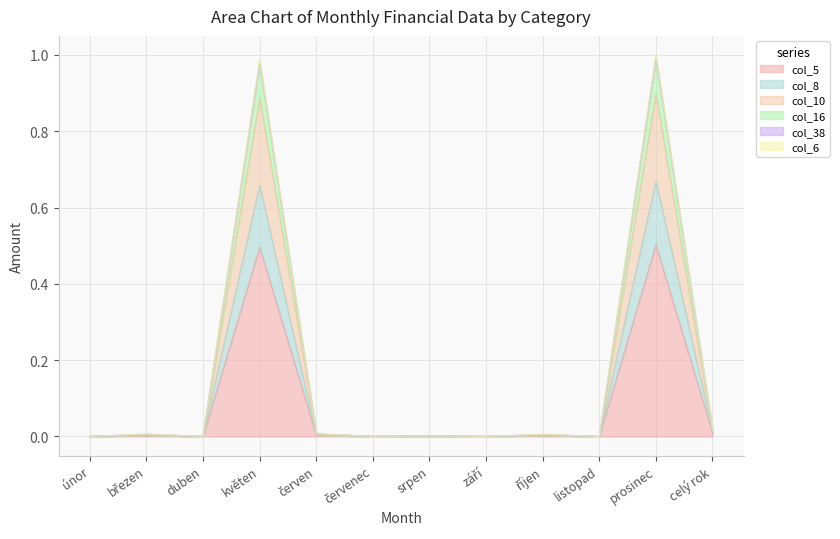

Between duben and září, which is larger?

duben